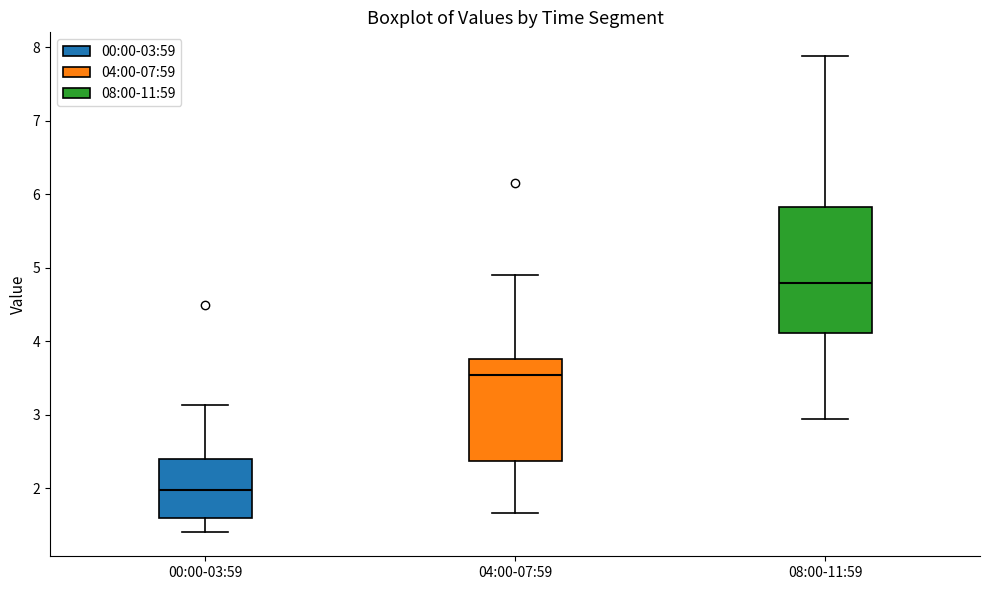

Reading left to right, transcribe this box plot: for each box, give where its median line is, the range the box spans, and where its two whiskers end, as read against the y-axis. The values are not printed on the chart, so give them approximately, as read against the axis.

00:00-03:59: median 2.0, box 1.6 to 2.4, whiskers 1.4 to 3.1
04:00-07:59: median 3.5, box 2.4 to 3.8, whiskers 1.7 to 4.9
08:00-11:59: median 4.8, box 4.1 to 5.8, whiskers 3.0 to 7.9